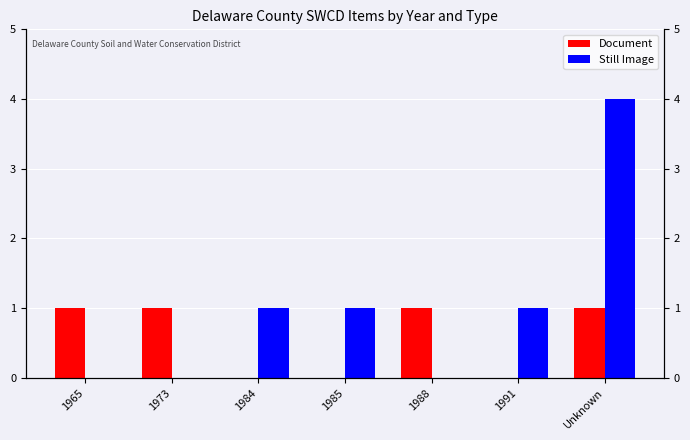

Reading left to right, what are all the values shown in this chart?

Document: 1965=1	1973=1	1984=0	1985=0	1988=1	1991=0	Unknown=1
Still Image: 1965=0	1973=0	1984=1	1985=1	1988=0	1991=1	Unknown=4